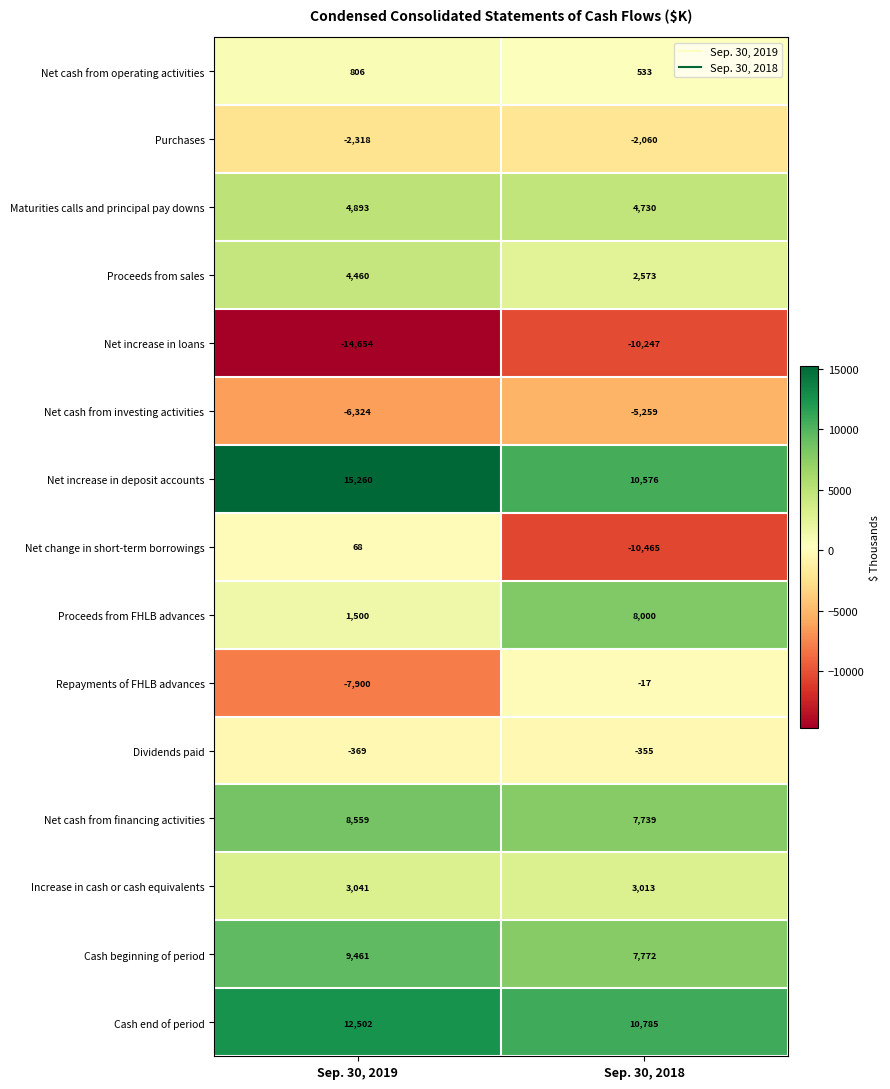

What is the sum of the Increase in cash or cash equivalents values at Sep. 30, 2018 and Sep. 30, 2019?

6054